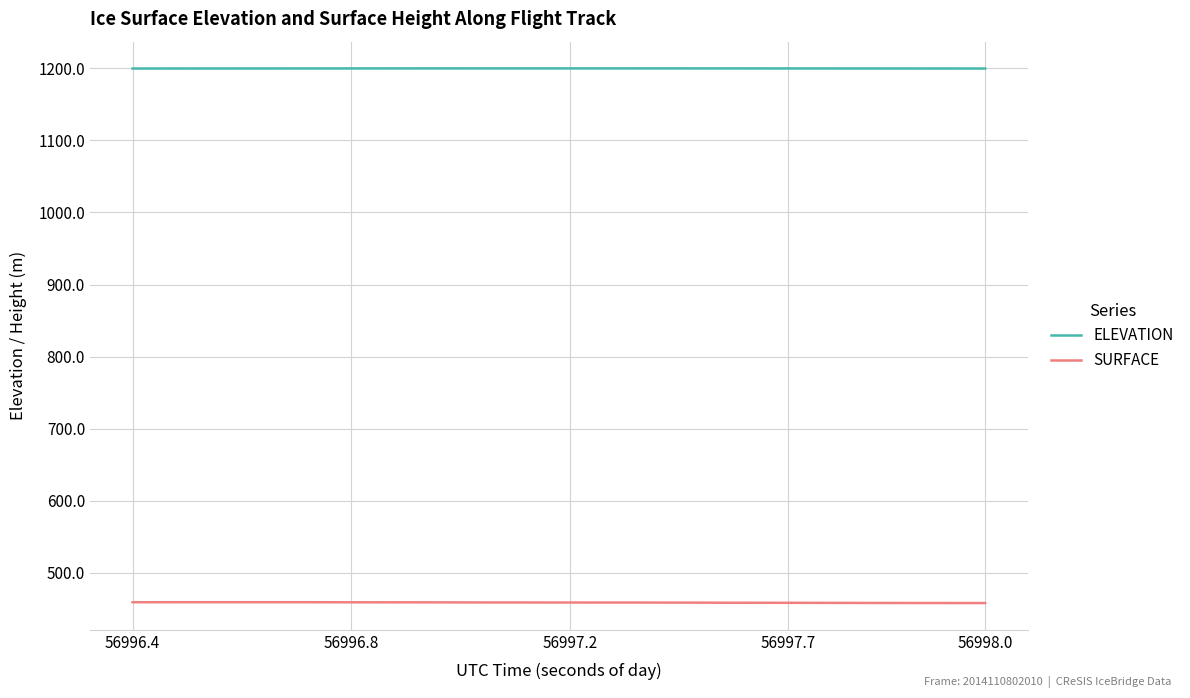

Which series has the largest total across all categories?

ELEVATION